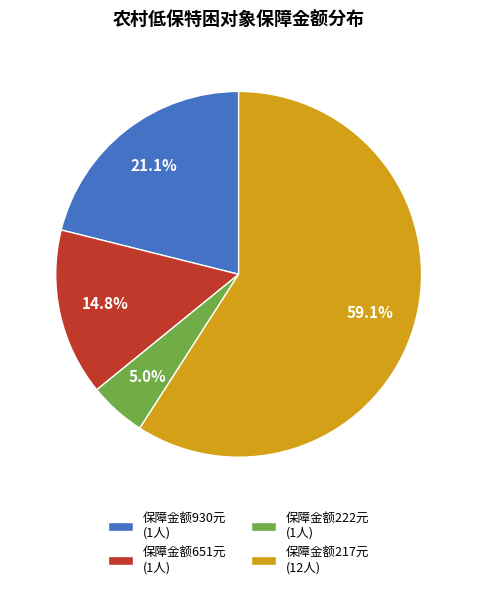

What is the largest slice in the pie chart?

保障金额217元 (12人)